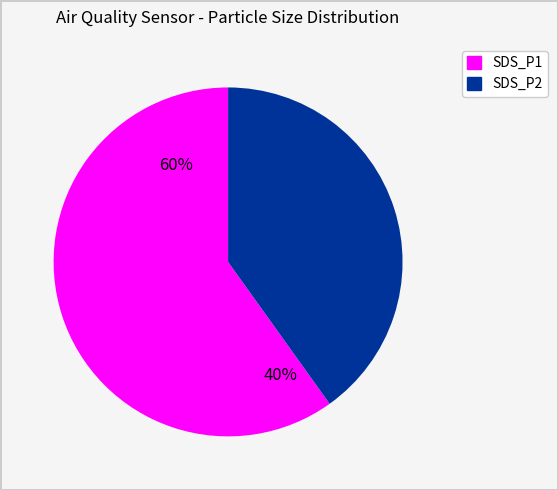

How many segments does this pie chart have?

2